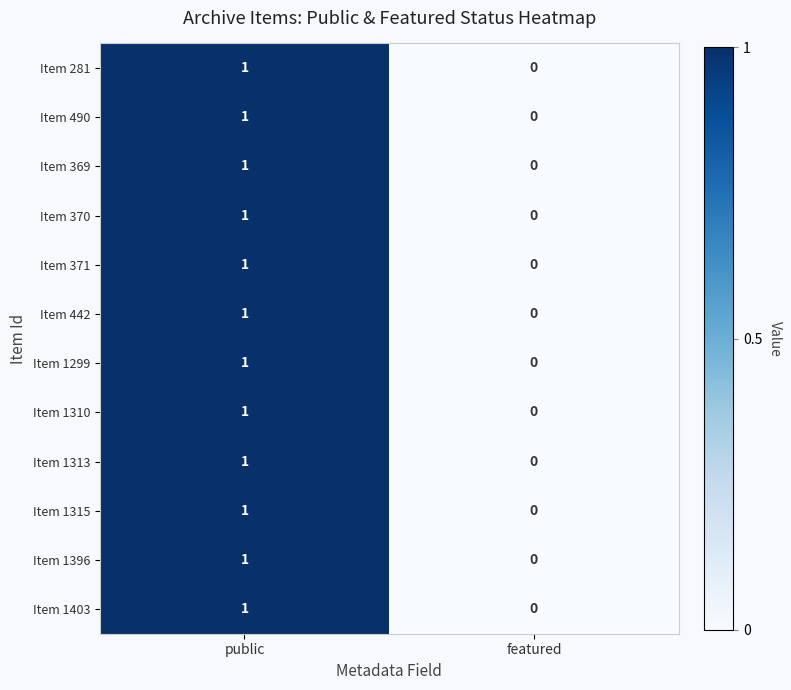

At which category is the sum across all series the highest?

public